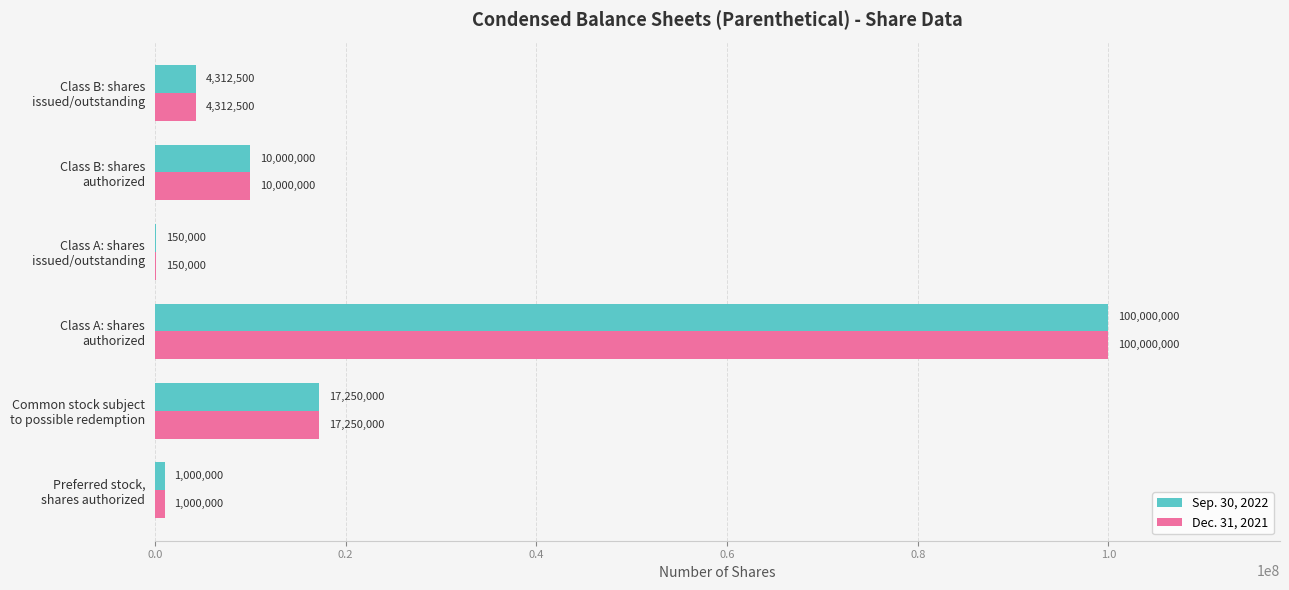

What is the greatest value displayed?

100000000